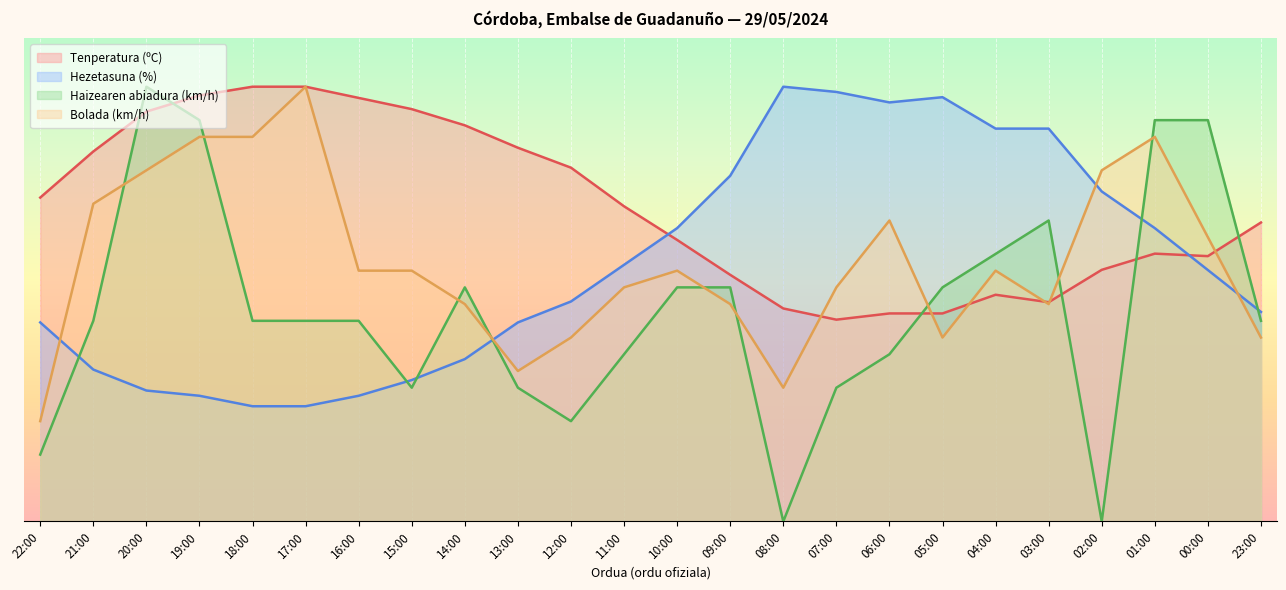

What is the label of the 21st point from the right?

19:00